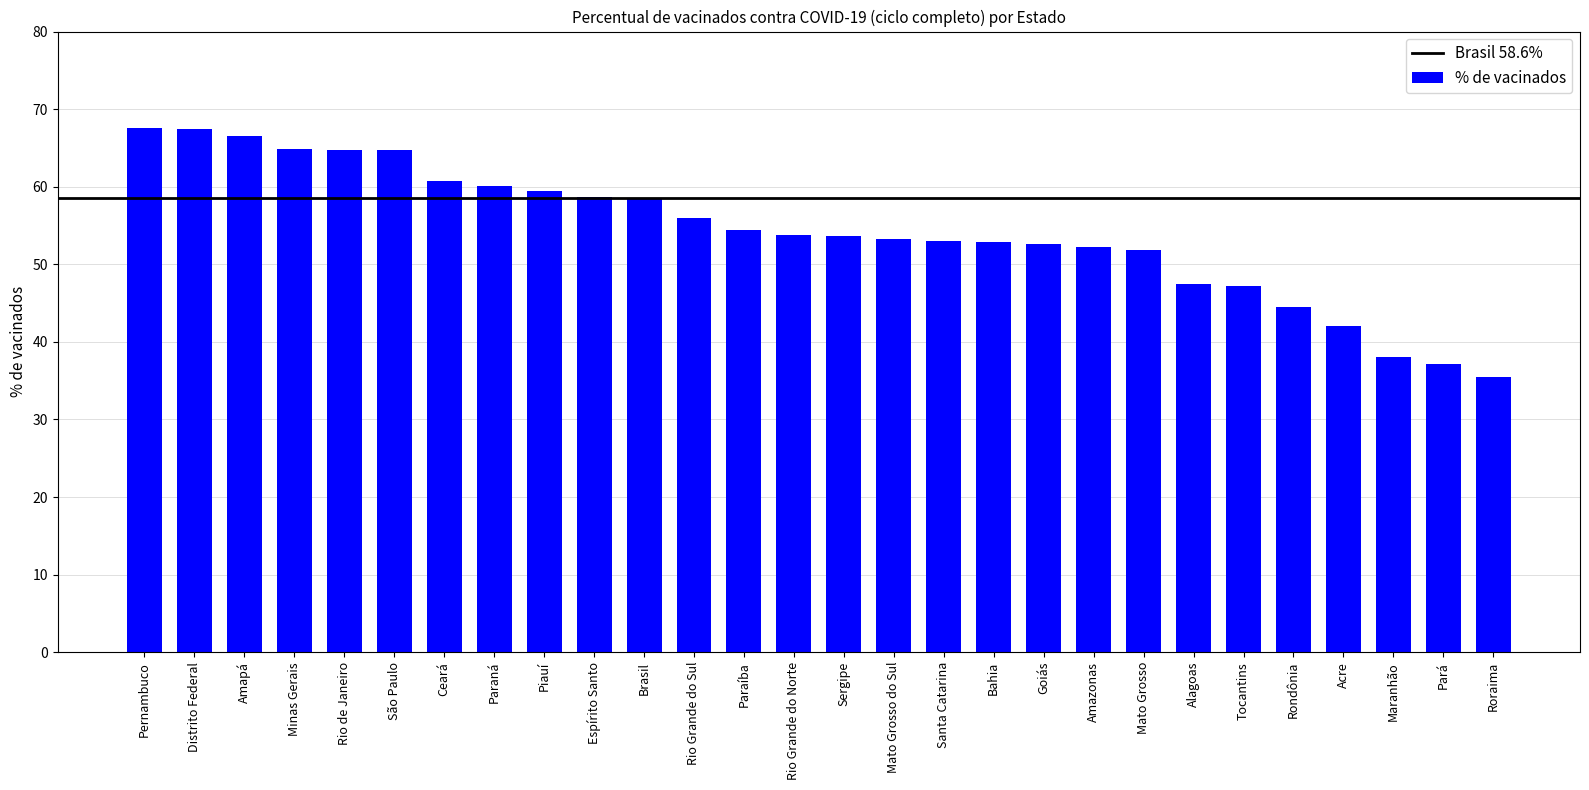

What is the sum of the values at Tocantins and Pernambuco?

114.8